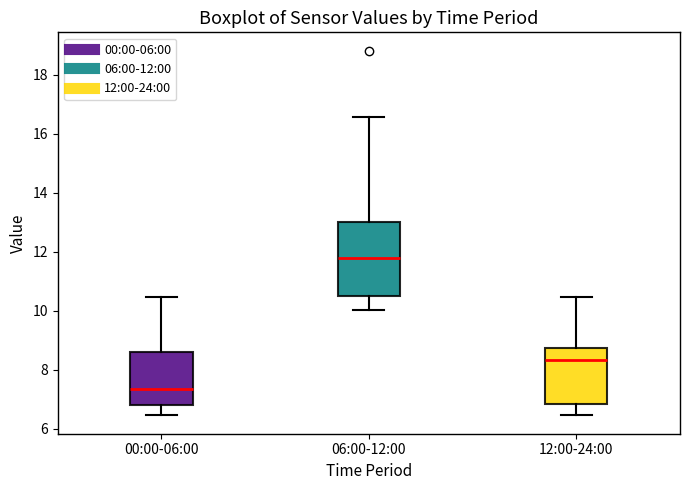

Which box is the tallest, from its lower edge to its upper edge?

06:00-12:00